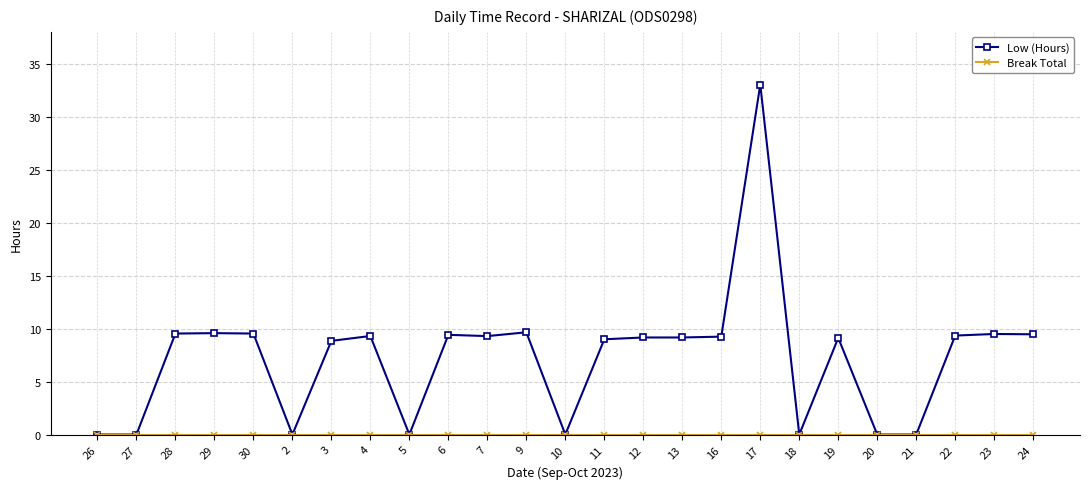

At which category is the sum across all series the highest?

17